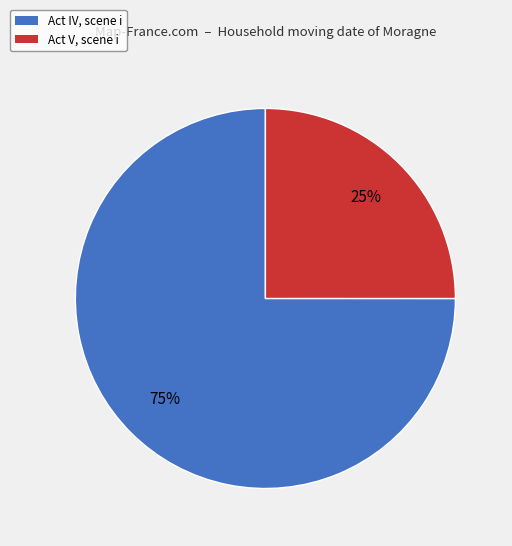

Is there any slice that represents more than half of the pie?

Yes